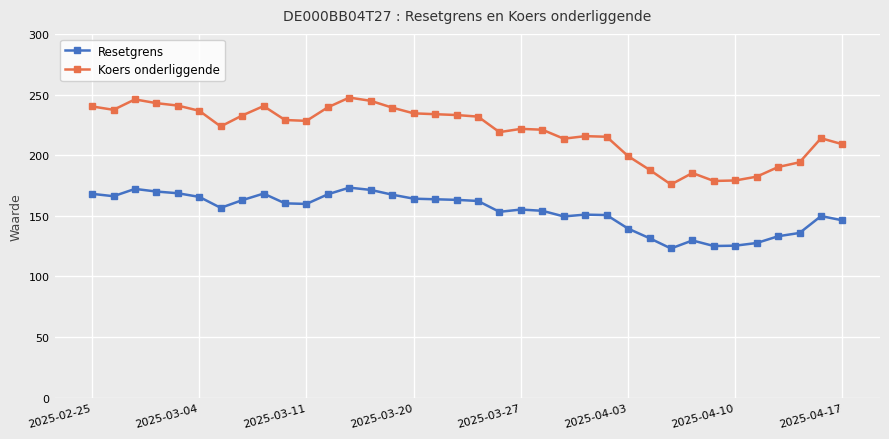

Which series has the largest total across all categories?

Koers onderliggende